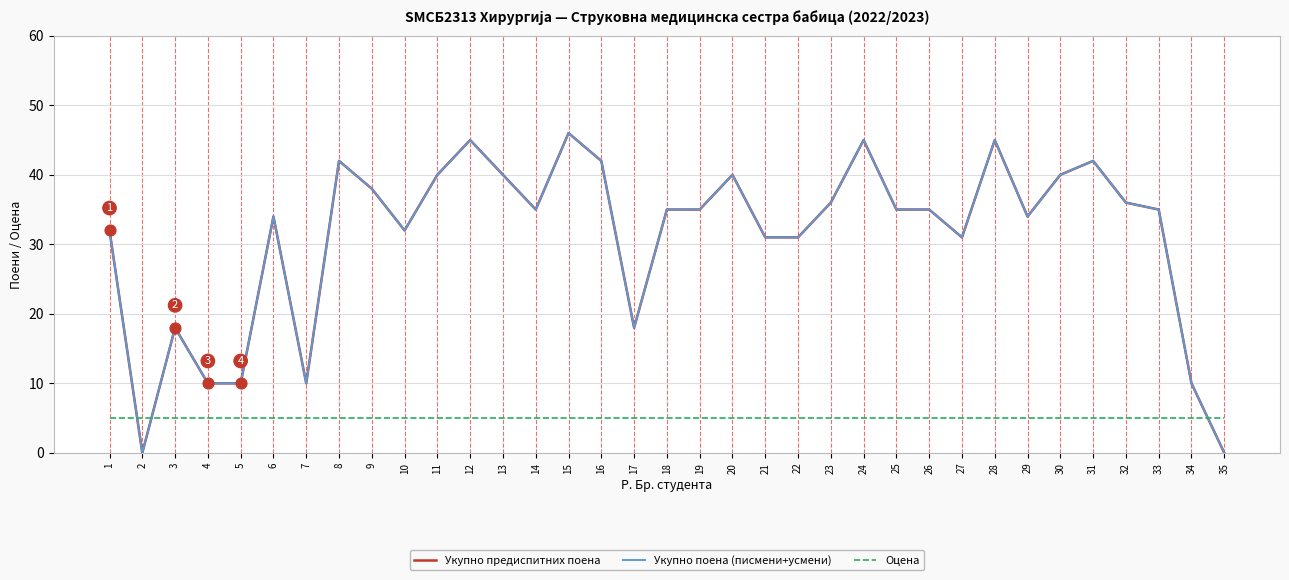

At how many categories does at least one series exceed 15?

29